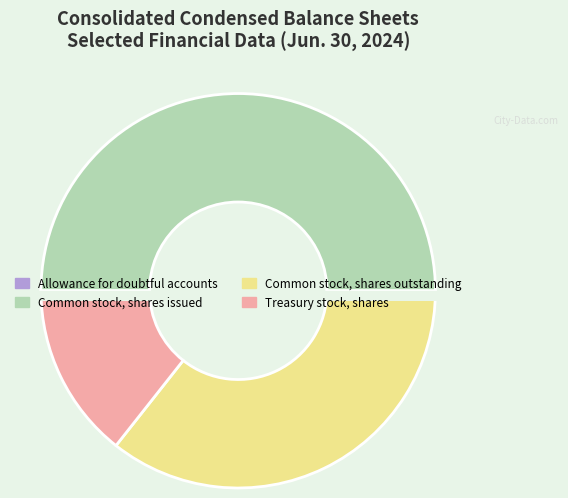

Between Allowance for doubtful accounts and Common stock, shares issued, which is larger?

Common stock, shares issued